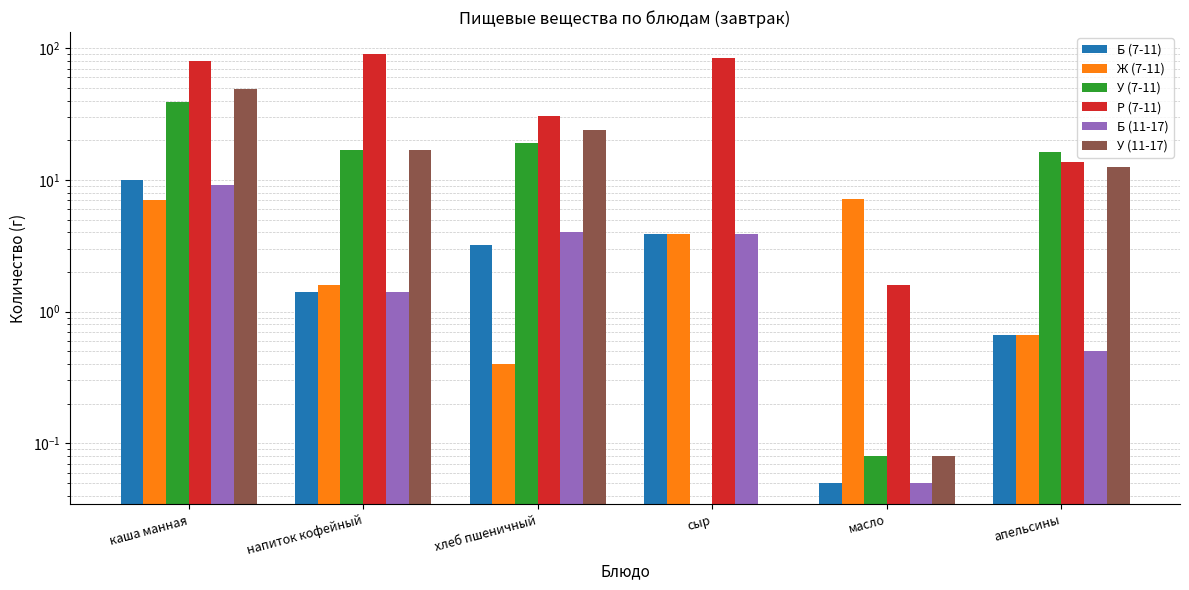

At which label does Ж (7-11) first exceed 3?

каша манная